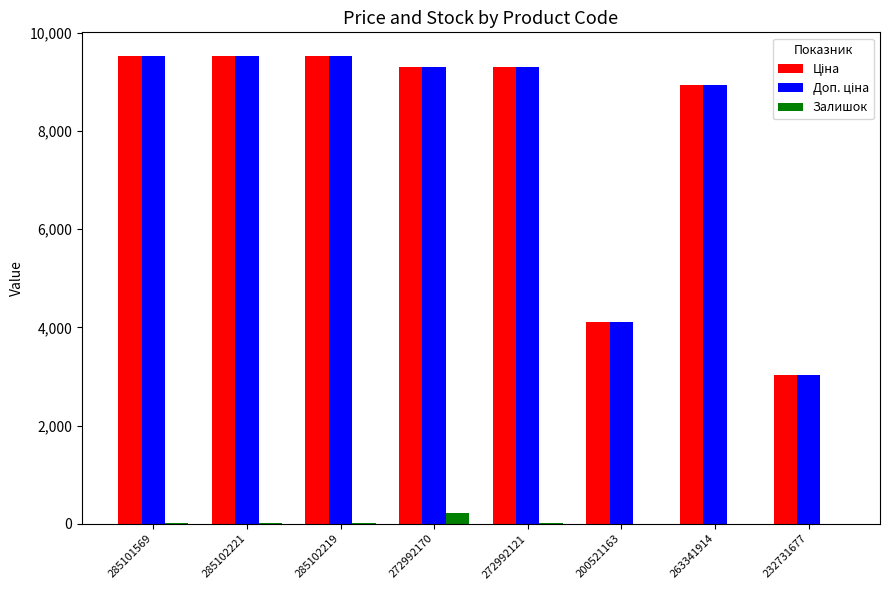

What is the total value across all series at 263341914?

17872.5